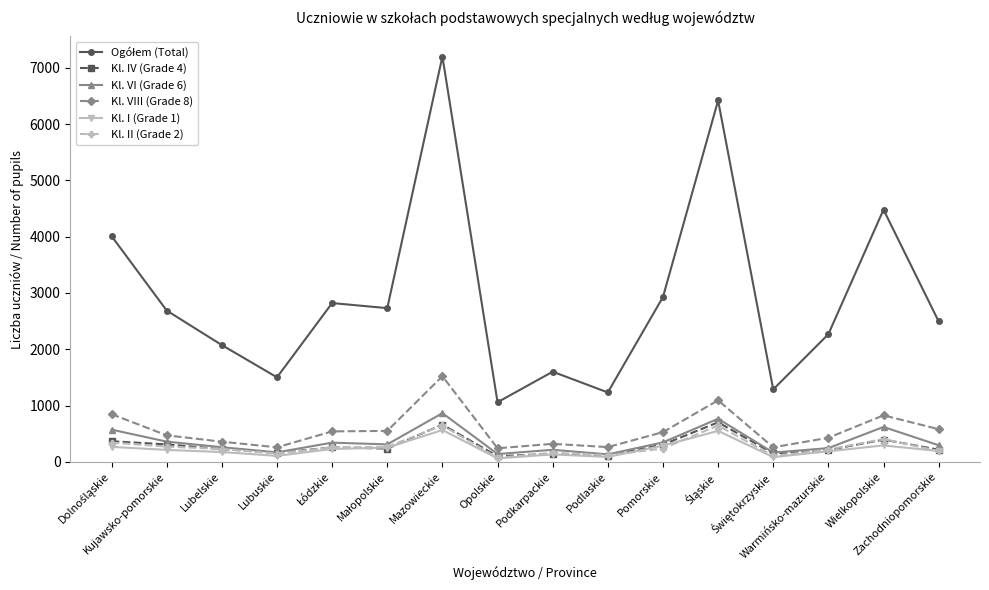

At which category does Kl. VIII (Grade 8) reach its first local valley?

Lubuskie